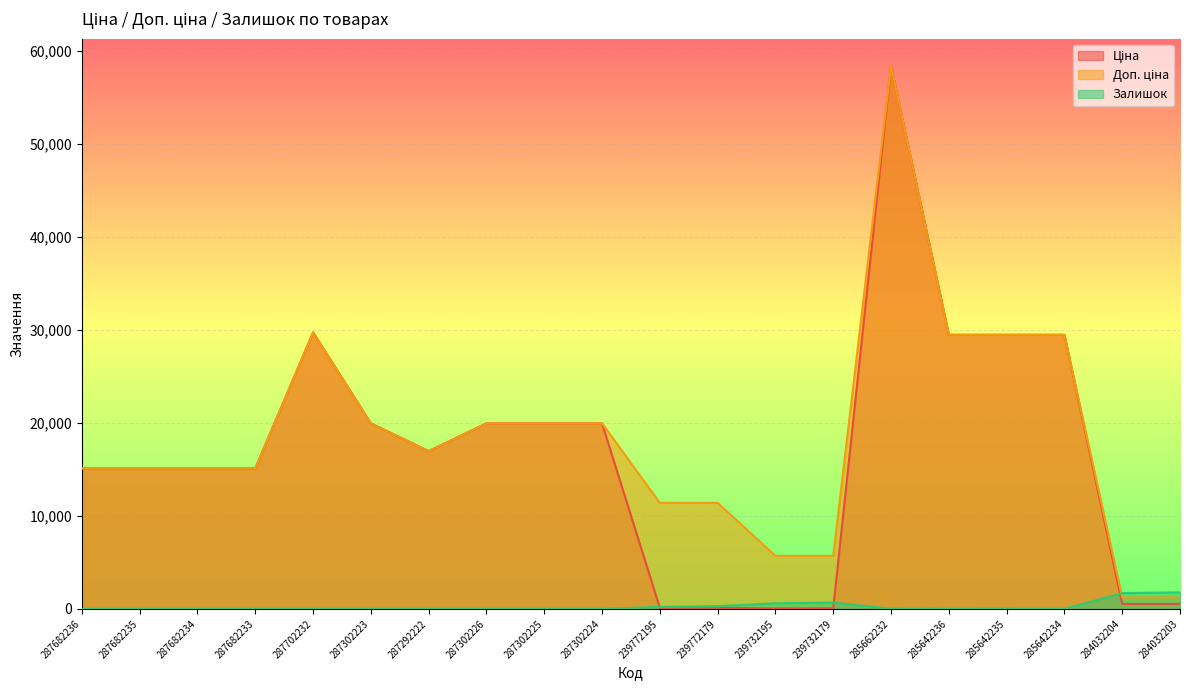

List the series in order of their peak value, lowest first.

Залишок, Ціна, Доп. ціна